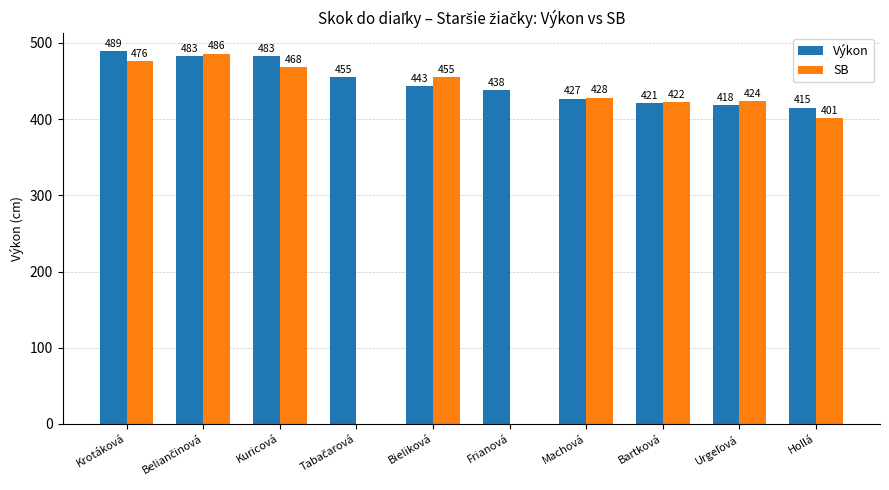

What is the total value across all series at Frianová?

438